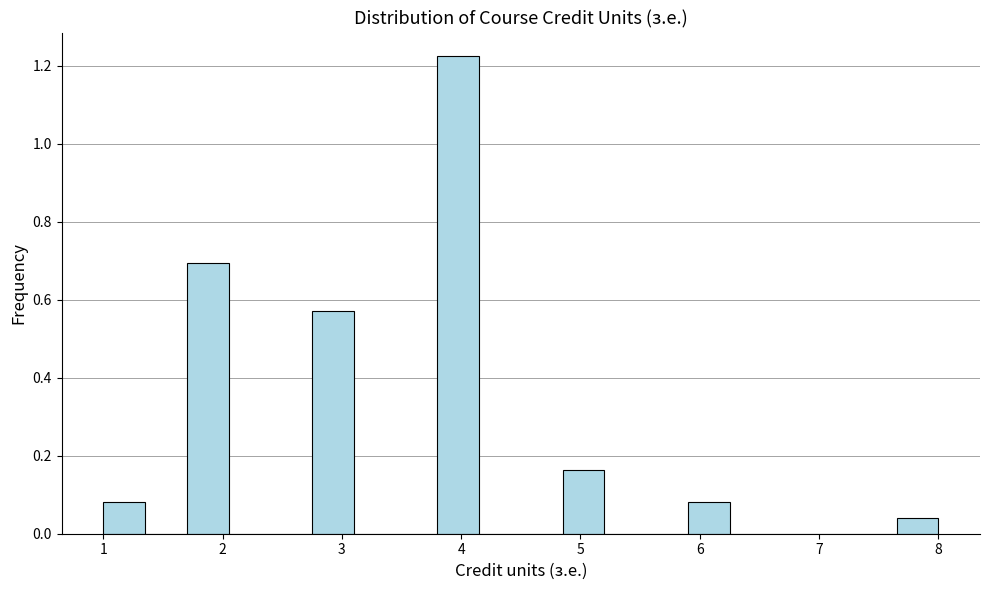

Read against the x-axis, roughly where is the centre of the tallest bar?

4.0